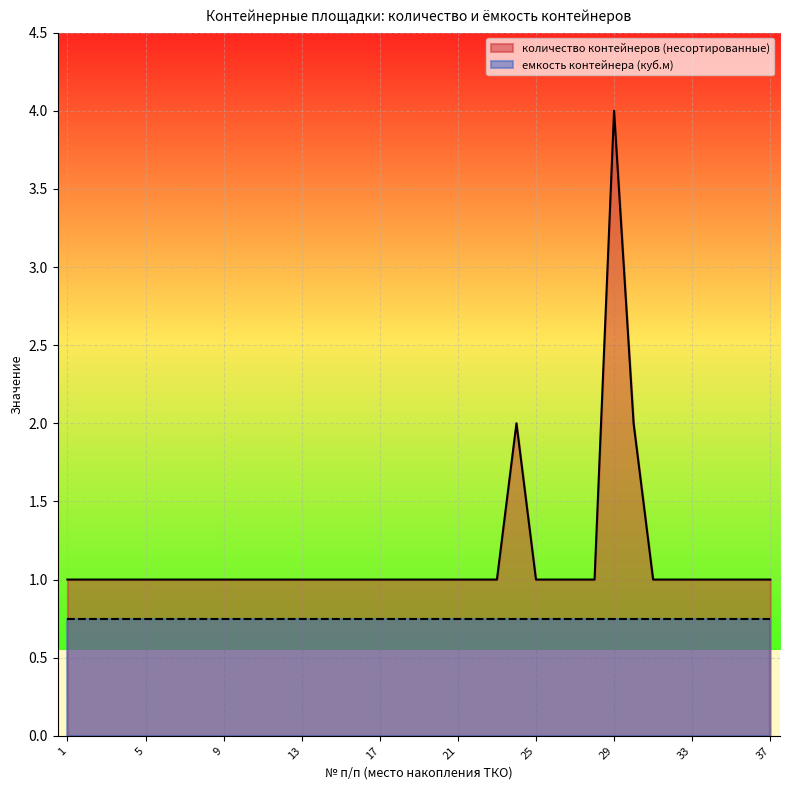

Between 28 and 24, which is larger?

24